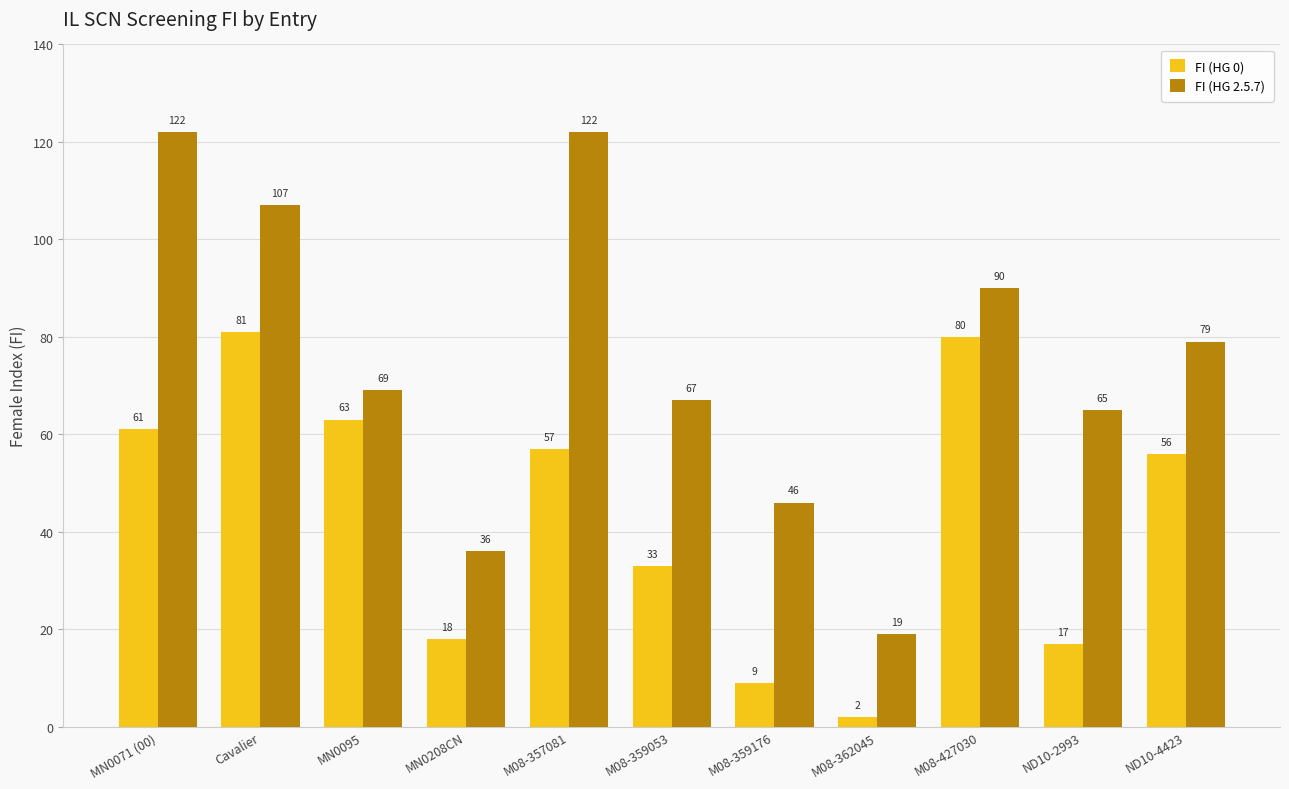

At M08-357081, list the series in order from smallest to largest.

FI (HG 0), FI (HG 2.5.7)